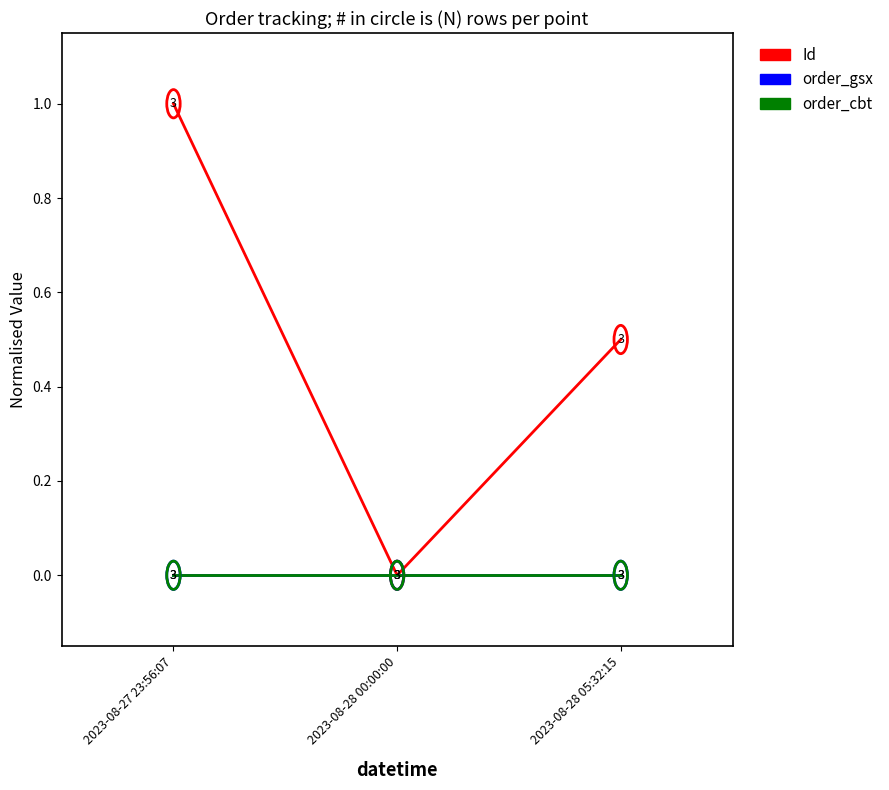

At how many categories does at least one series exceed 0?

2